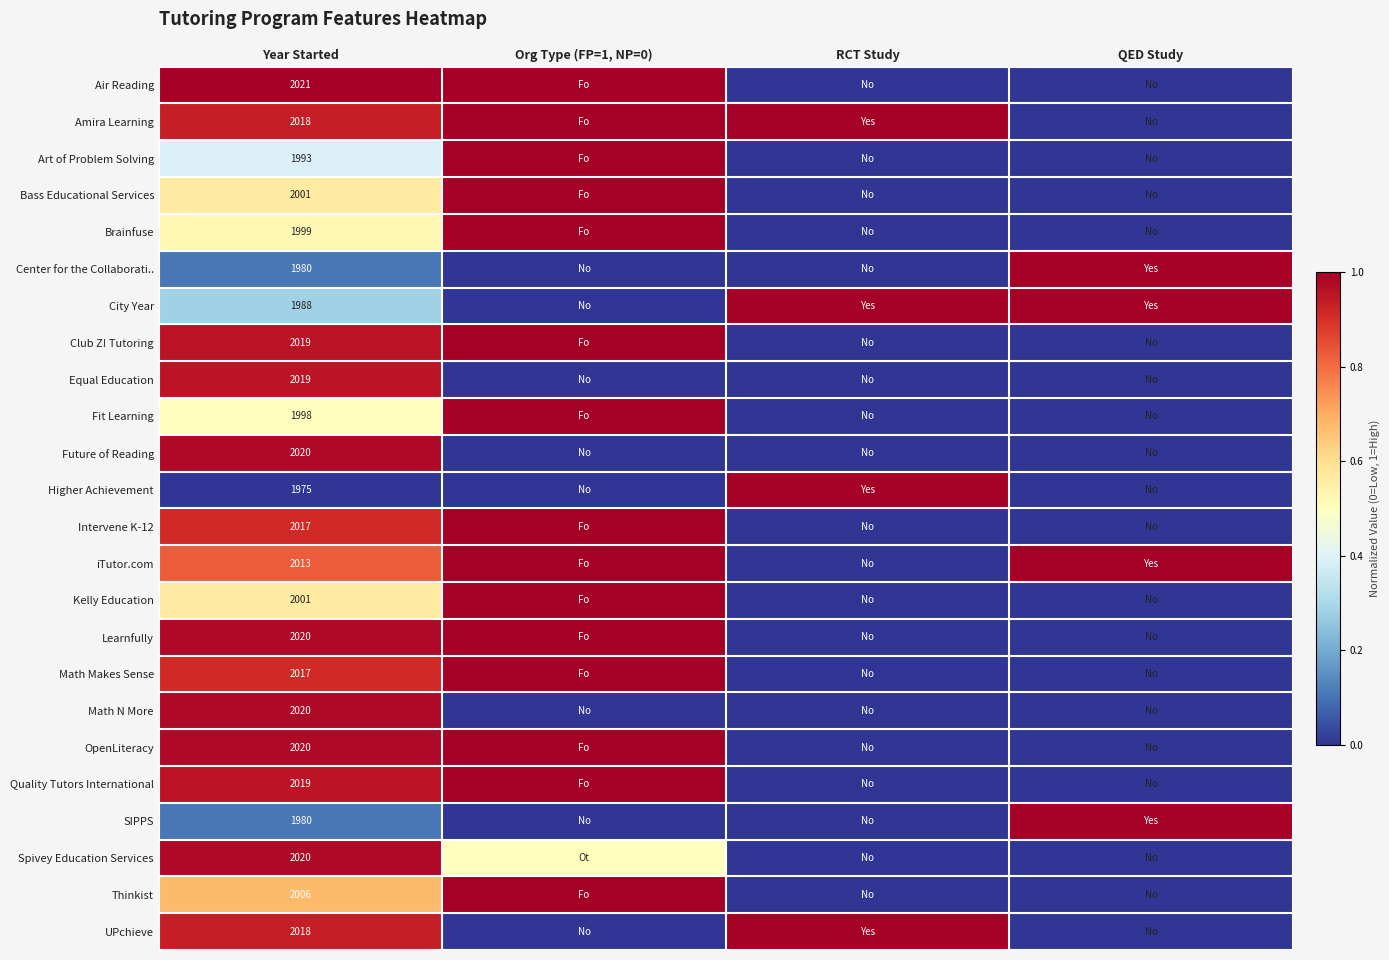

How many data points does each series have?

4